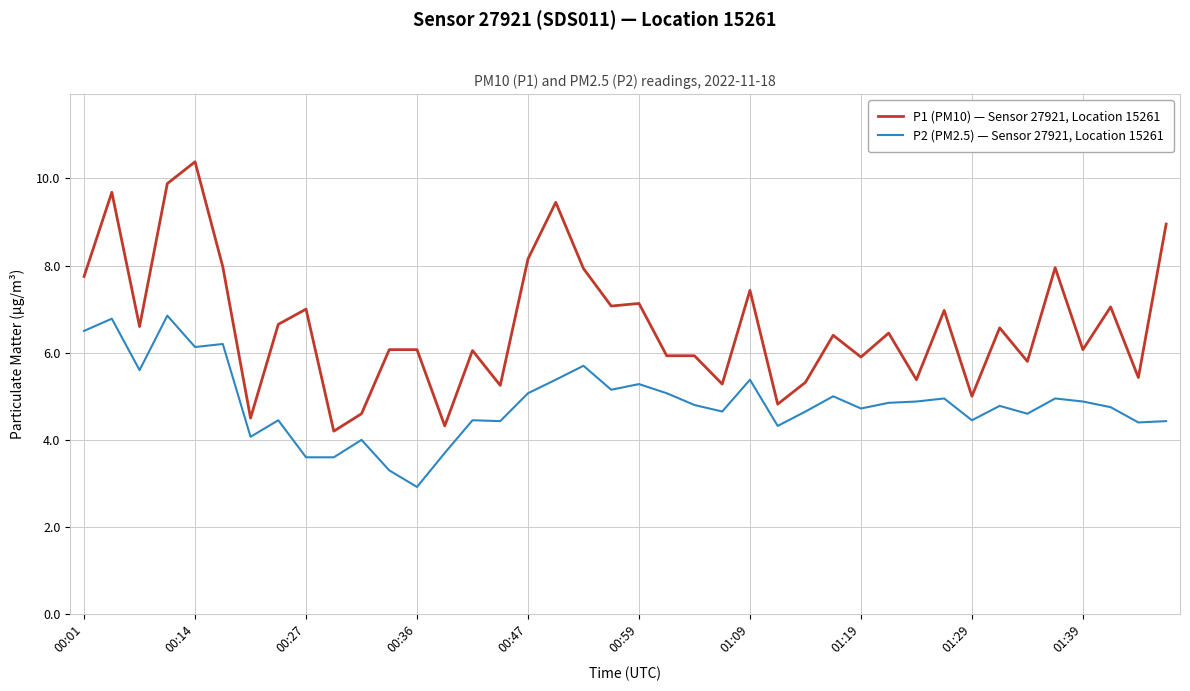

True or false: P1 (PM10) — Sensor 27921, Location 15261 and P2 (PM2.5) — Sensor 27921, Location 15261 cross at least once.

False